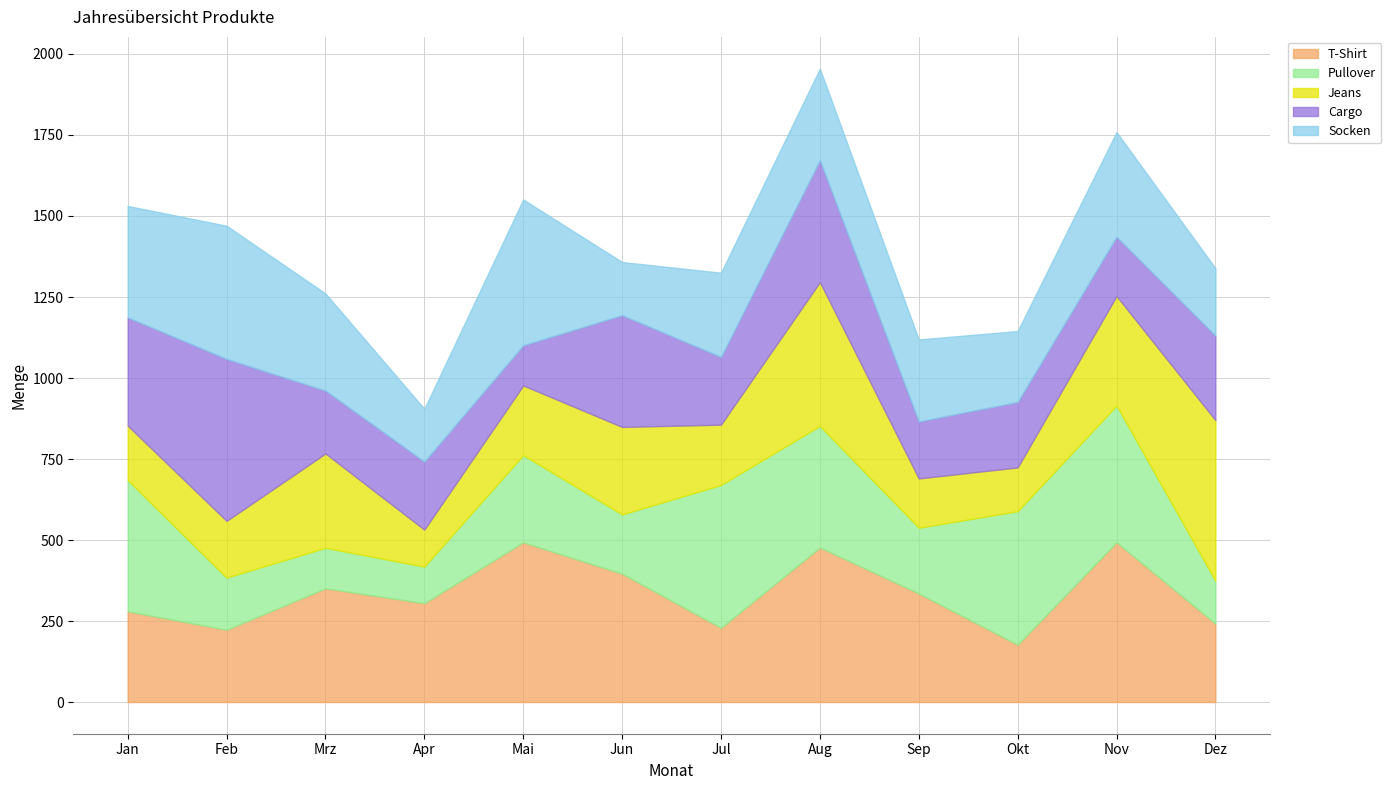

At Apr, list the series in order from smallest to largest.

Pullover, Jeans, Socken, Cargo, T-Shirt